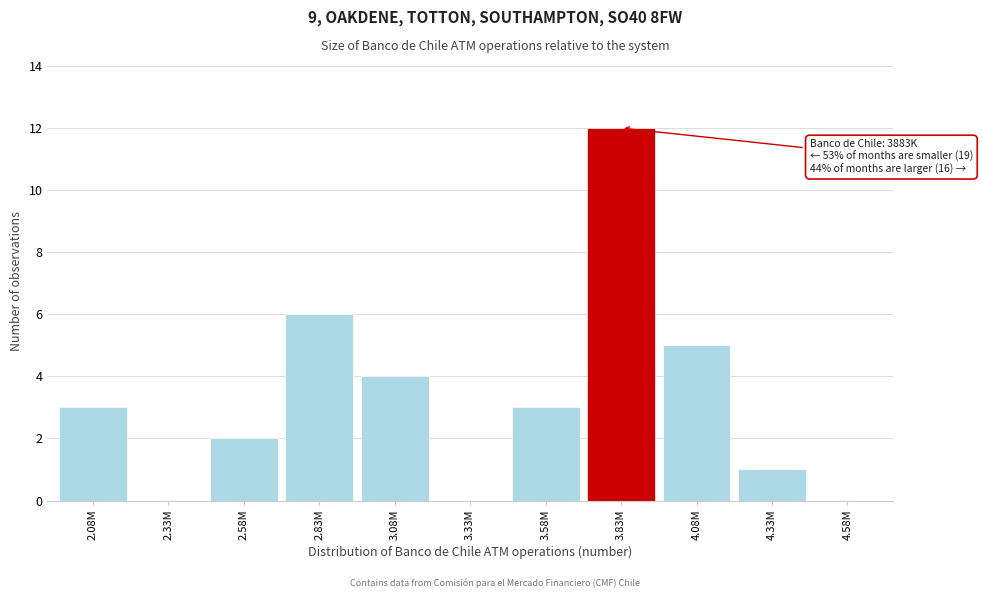

Reading left to right, extract all data points from this chart.

2.08M=3	2.33M=0	2.58M=2	2.83M=6	3.08M=4	3.33M=0	3.58M=3	3.83M=12	4.08M=5	4.33M=1	4.58M=0